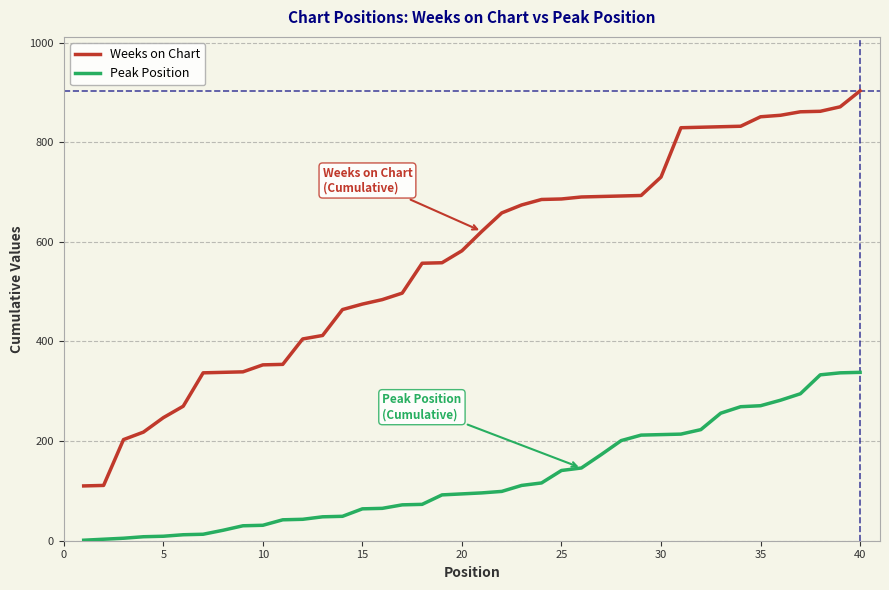

List the series in order of their overall mean, lowest first.

Peak Position, Weeks on Chart